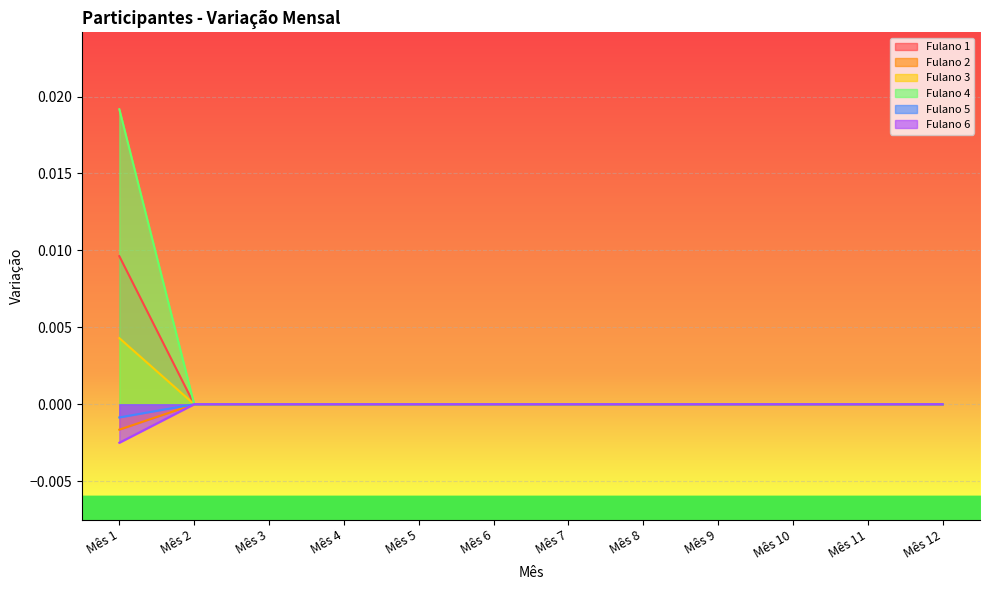

How many categories are shown in the chart?

12